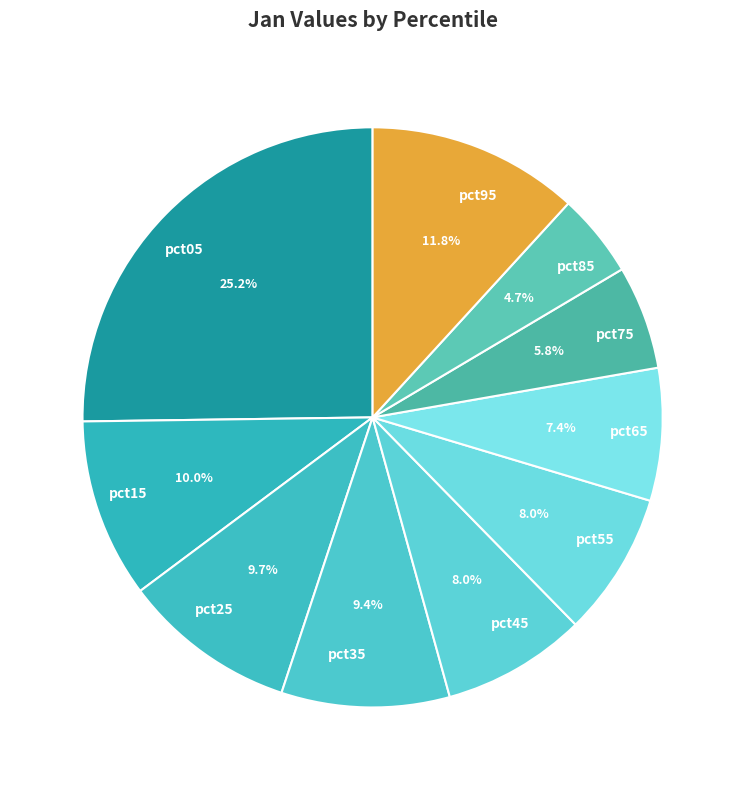

The pct75 slice represents 6% of the pie. True or false?

True